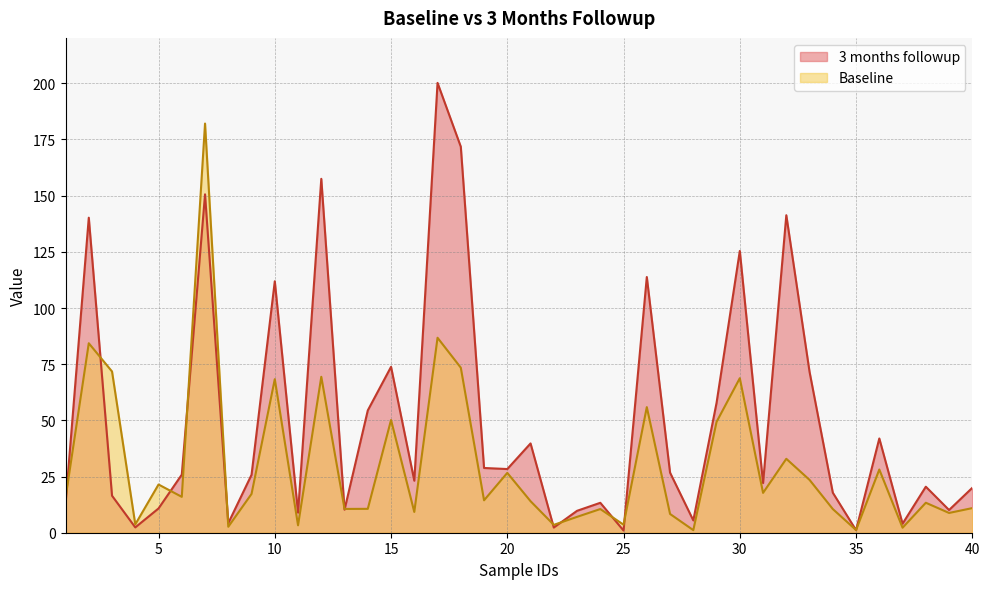

Which series has the largest total across all categories?

3 months followup